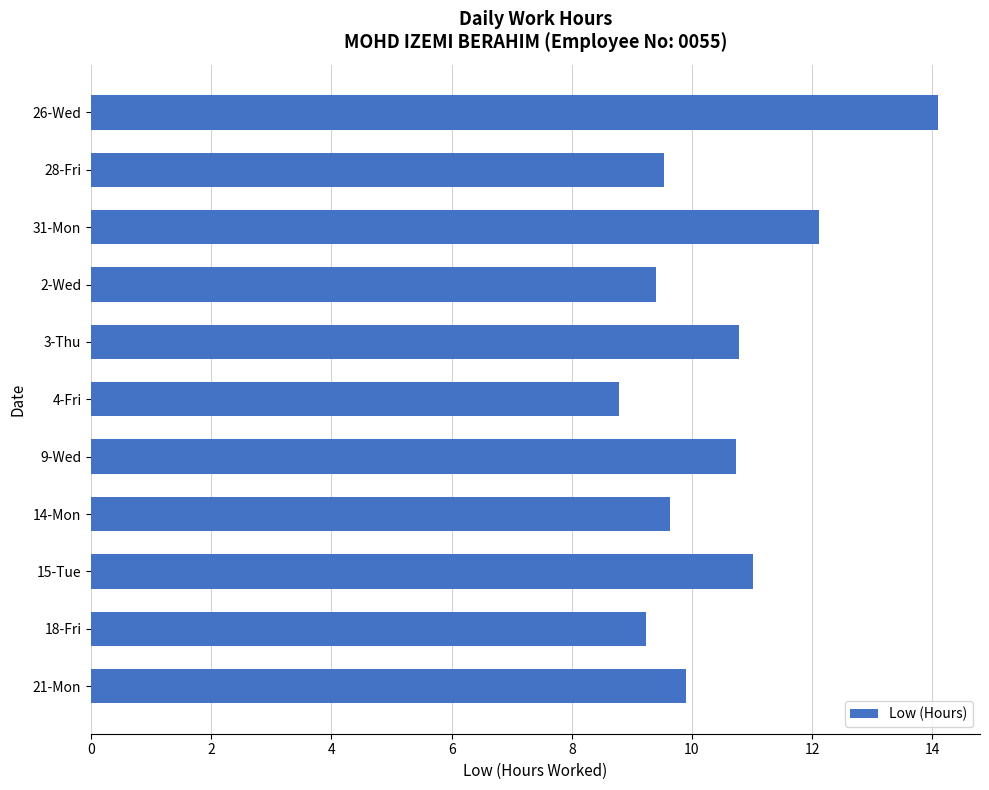

What is the difference between the maximum and minimum values?

5.3